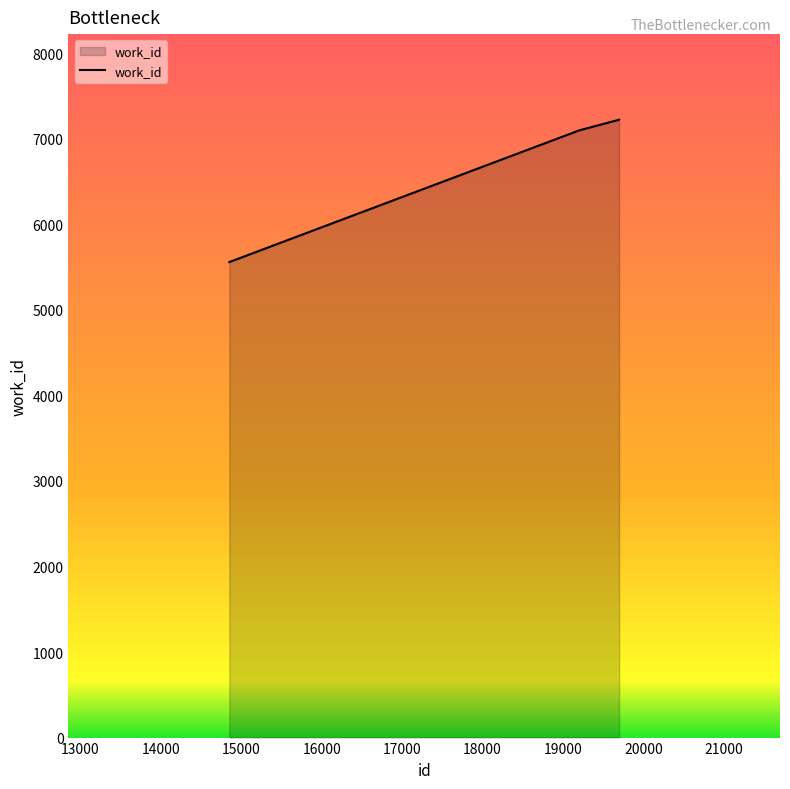

What is the sum of all values?

27105